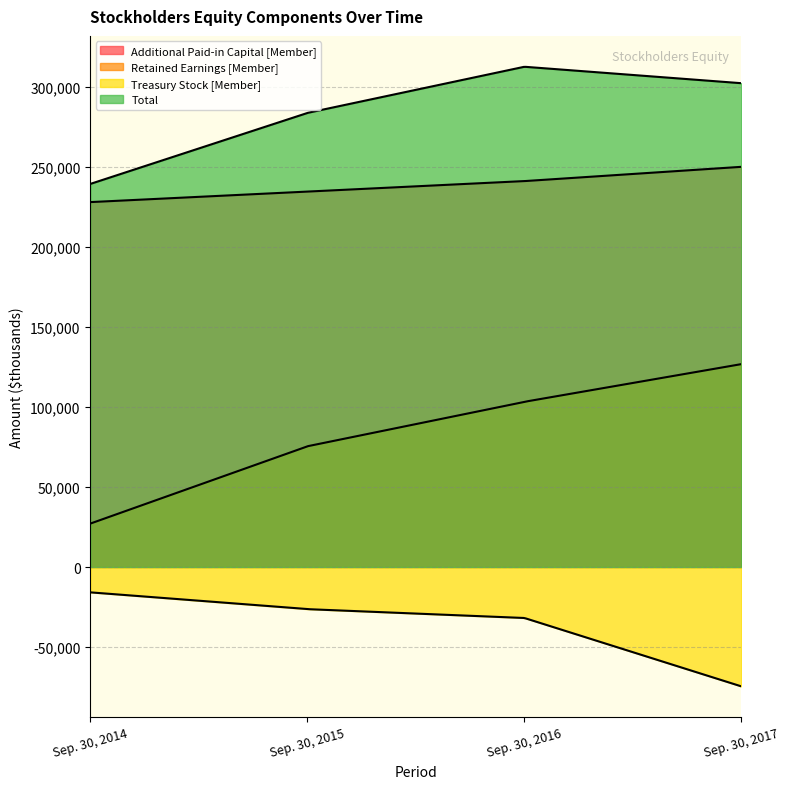

The value of Treasury Stock [Member] at Sep. 30, 2016 is -16992. True or false?

False